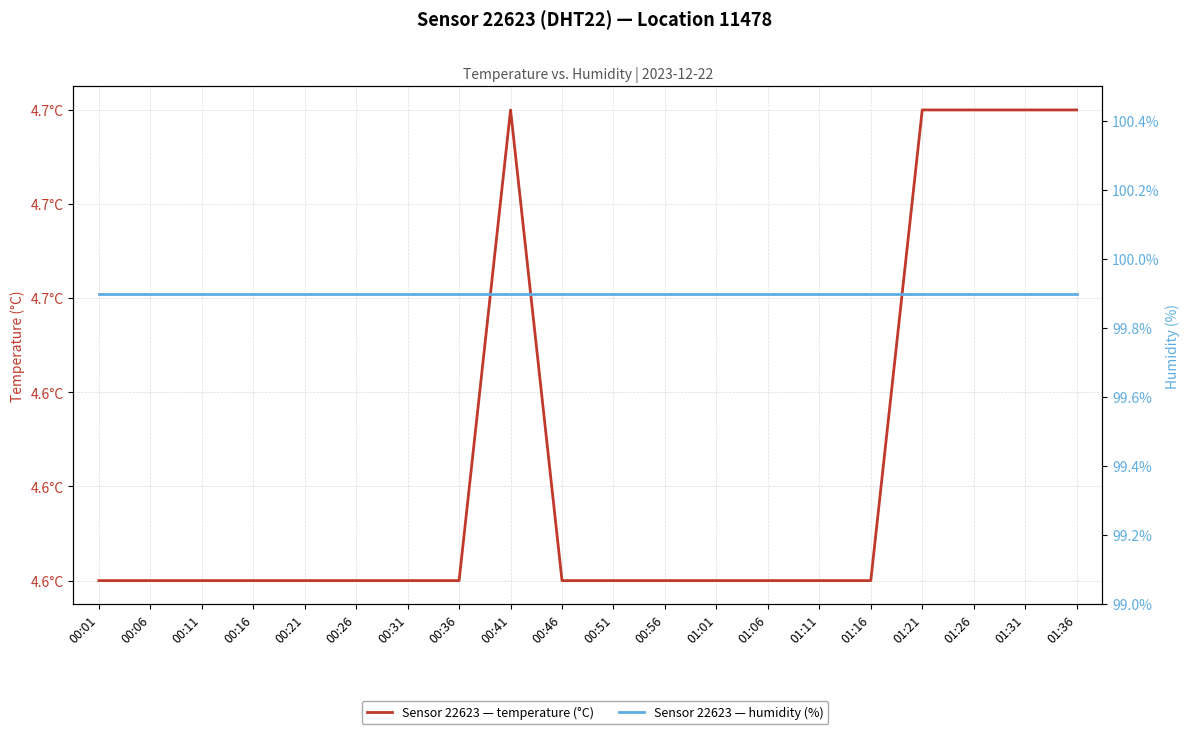

Reading left to right, extract all data points from this chart.

temperature: 4.6	4.6	4.6	4.6	4.6	4.6	4.6	4.6	4.7	4.6	4.6	4.6	4.6	4.6	4.6	4.6	4.7	4.7	4.7	4.7
humidity: 99.9	99.9	99.9	99.9	99.9	99.9	99.9	99.9	99.9	99.9	99.9	99.9	99.9	99.9	99.9	99.9	99.9	99.9	99.9	99.9